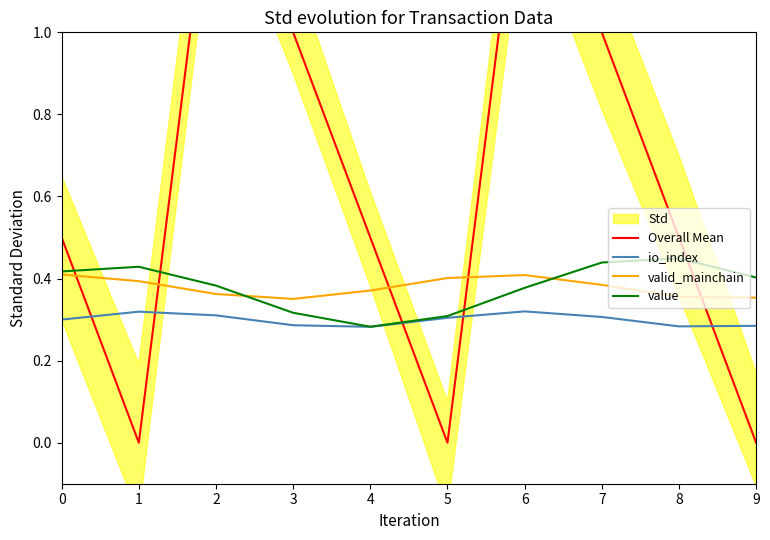

What is the total value across all series at 8?

1.6